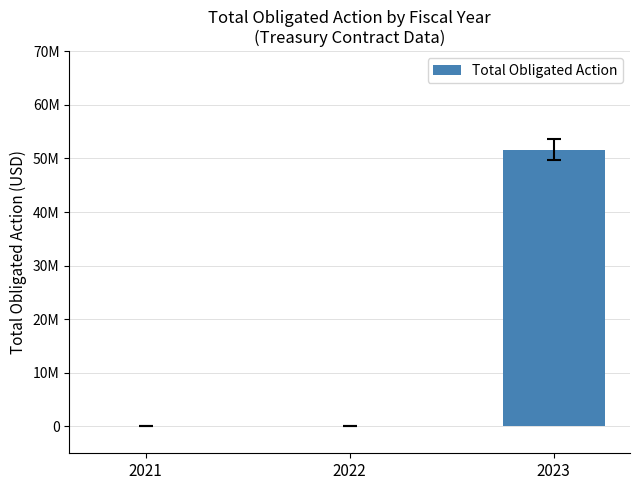

Reading left to right, what are all the values shown in this chart?

2021=-497.8	2022=-902.1	2023=51618442.9